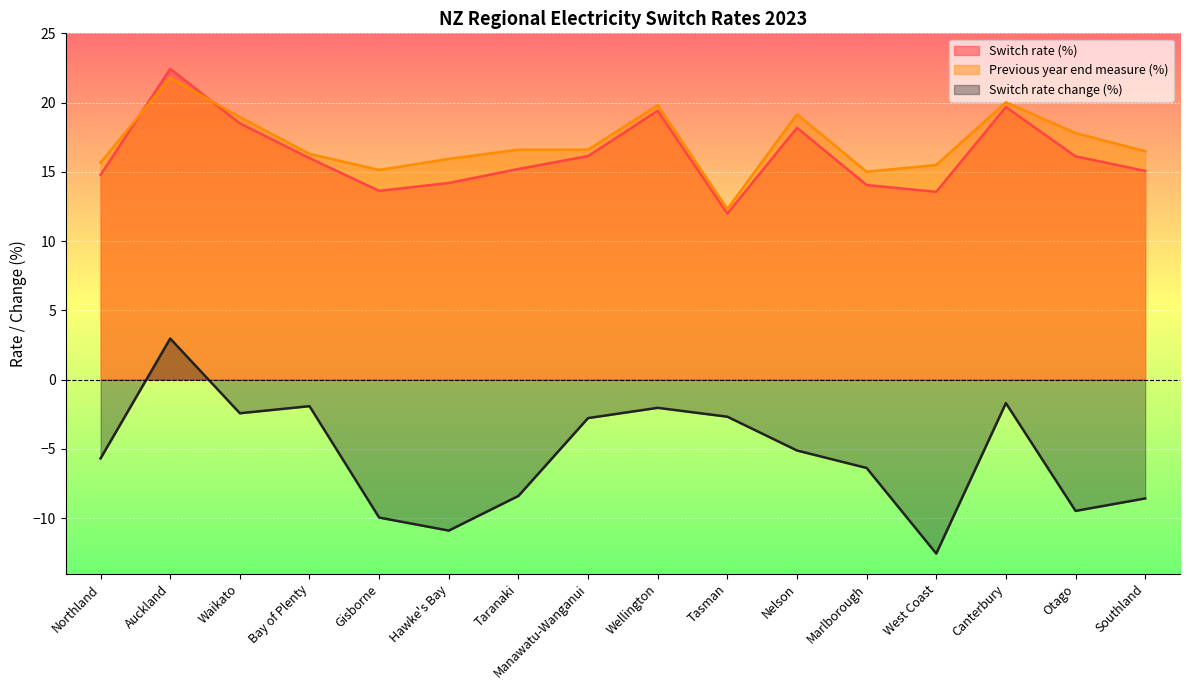

What is the difference between the second highest and second lowest values in the Switch rate (%) series?

6.1